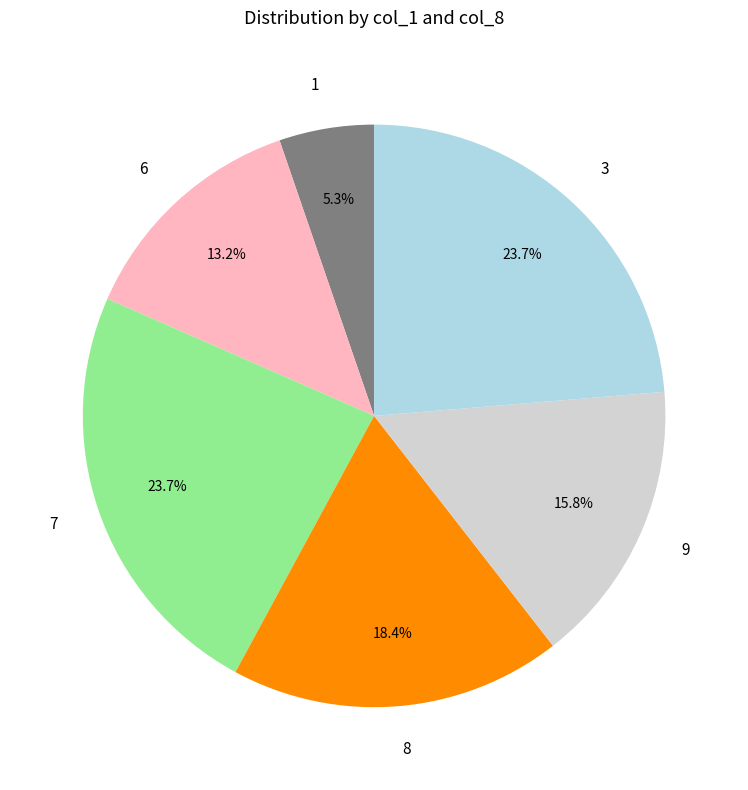

How many segments does this pie chart have?

6